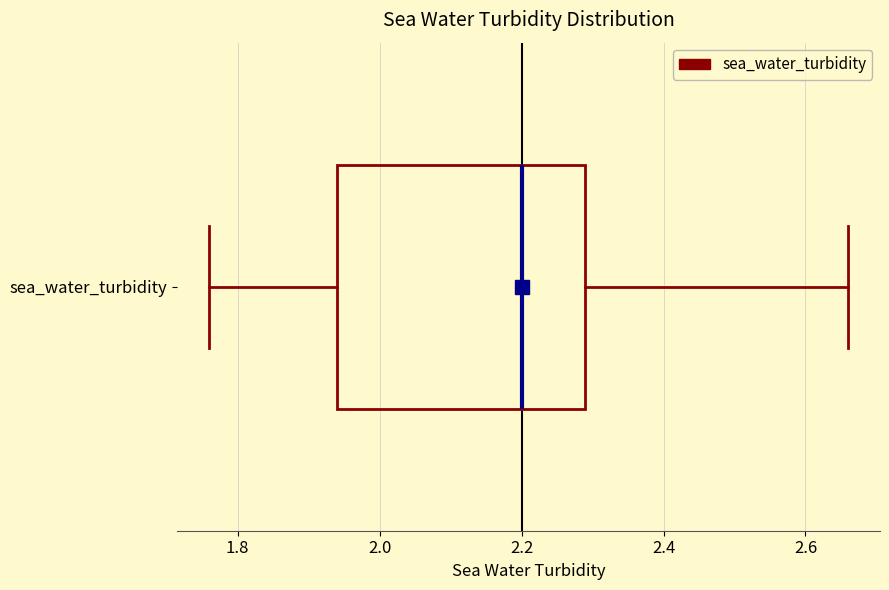

Transcribe this box plot: give where the median line is, the range the box spans, and where the two whiskers end, as read against the x-axis. The values are not printed on the chart, so give them approximately, as read against the axis.

median 2.20, box 1.94 to 2.30, whiskers 1.76 to 2.66